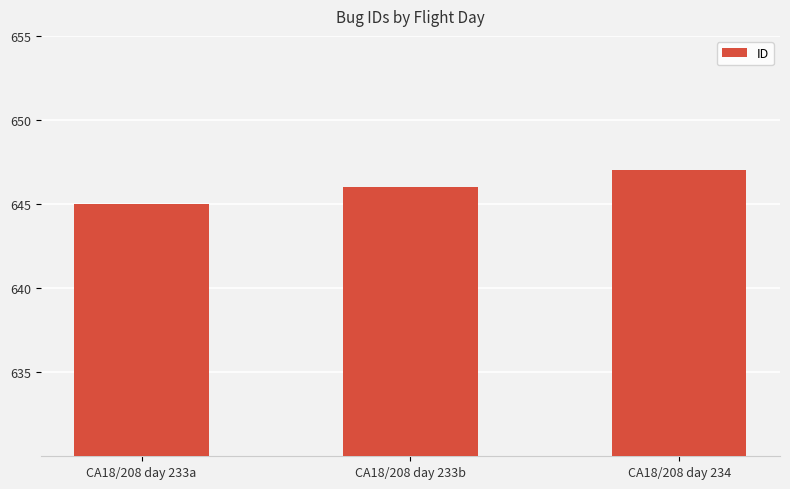

How many data points does each series have?

3